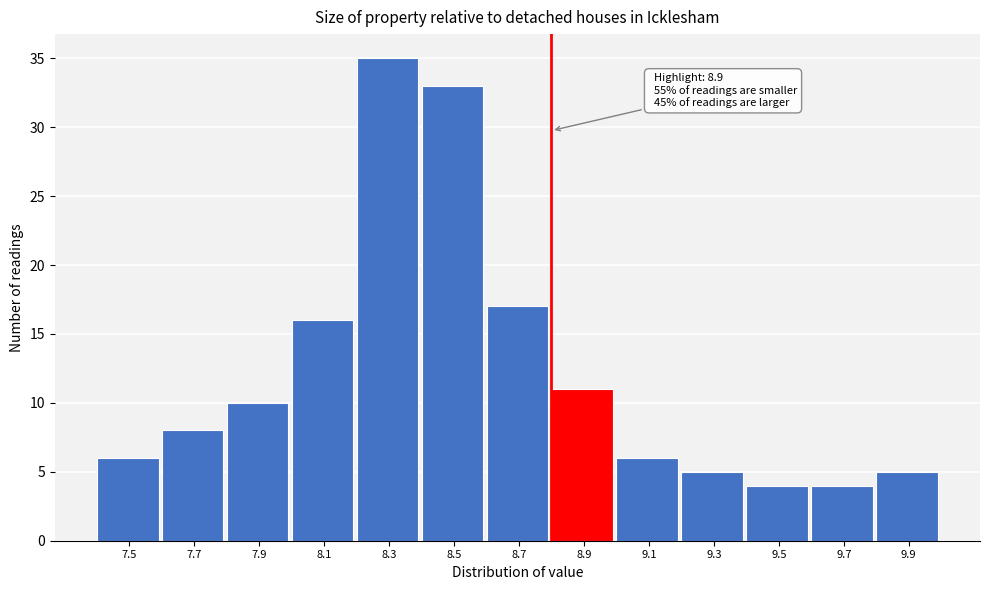

Reading left to right, transcribe all the data shown in this chart.

6	8	10	16	35	33	17	11	6	5	4	4	5